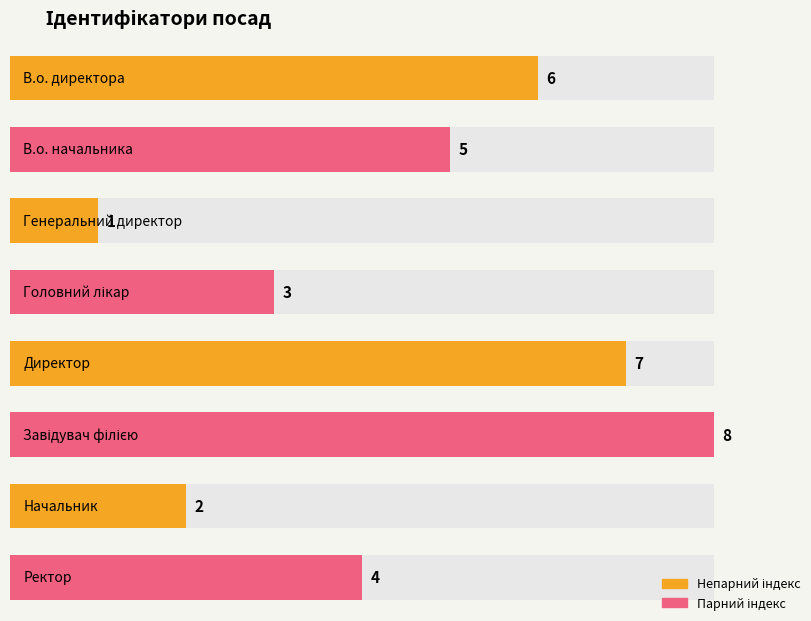

What is the difference between the values at Завідувач філією and В.о. директора?

2